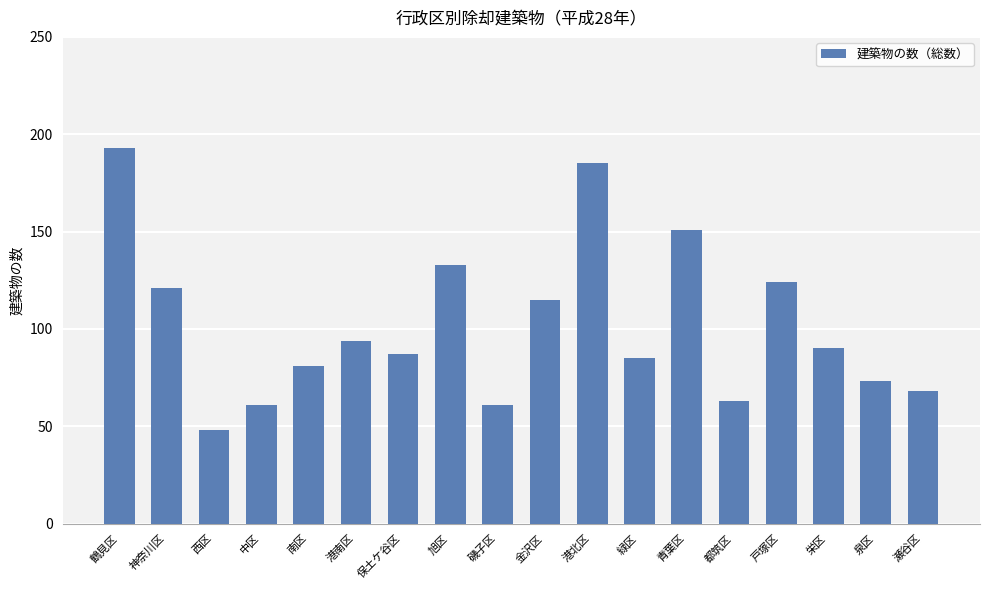

What position from the right is 青葉区?

6